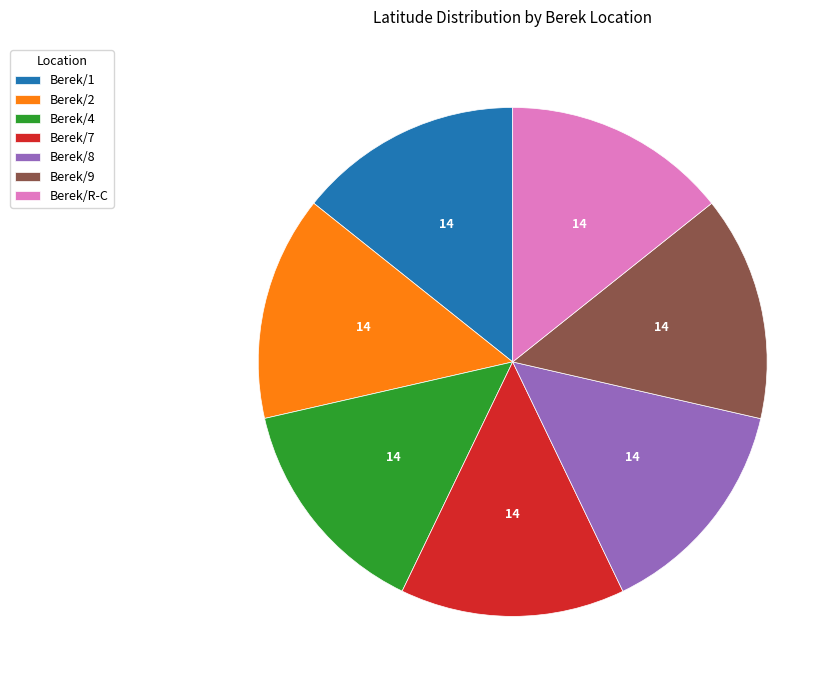

Is the sum of Berek/2 and Berek/7 greater than half?

No